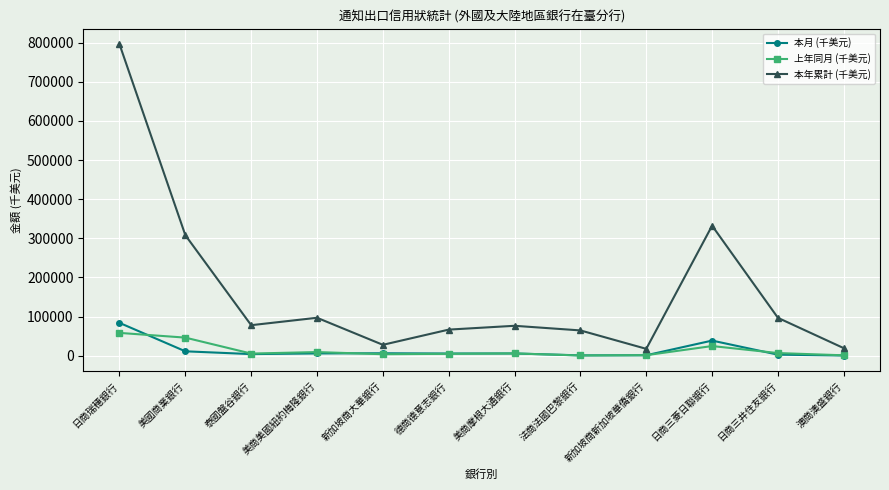

At which label is 本月 (千美元) closest to 42267?

日商三菱日聯銀行